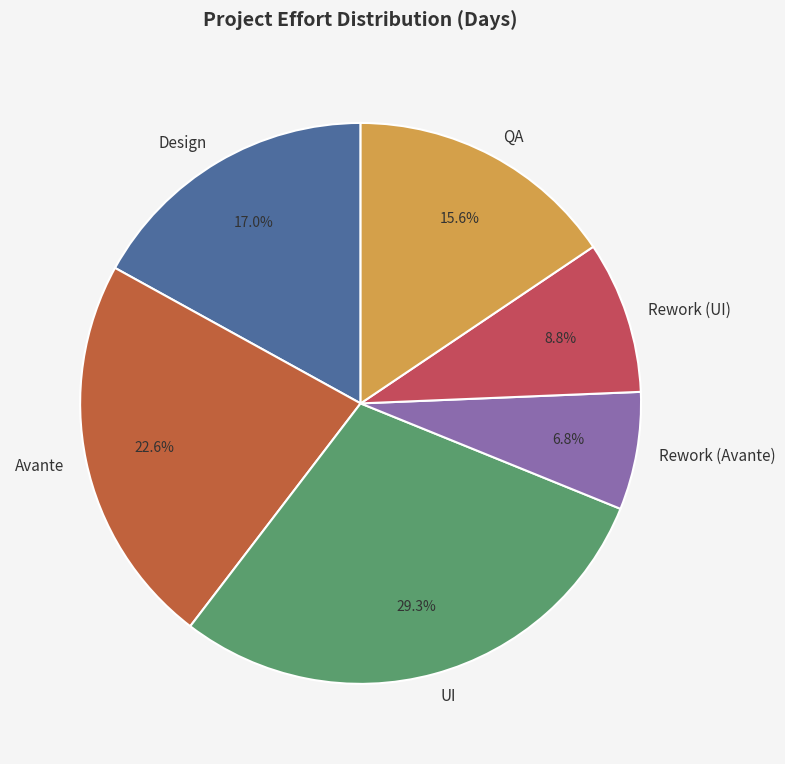

Does any single category account for the majority?

No